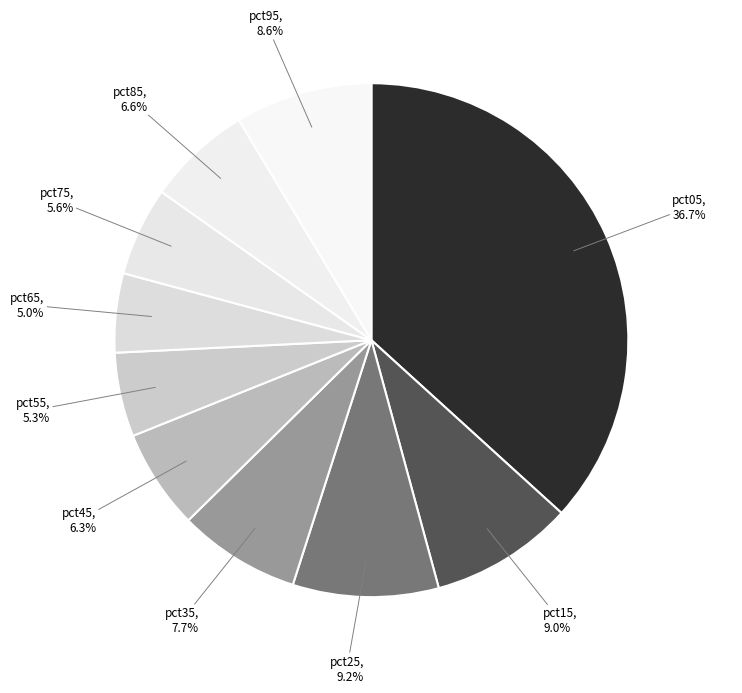

Is the sum of pct55 and pct05 greater than half?

No